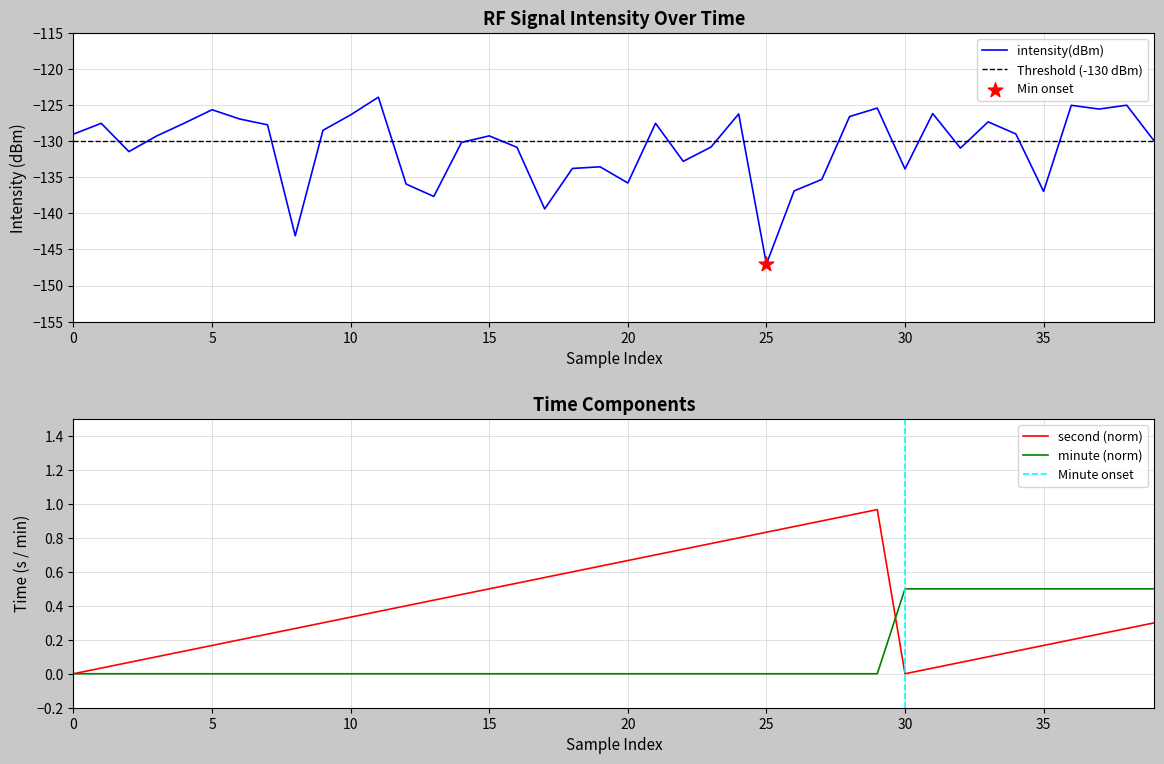

True or false: intensity(dBm) has a value of -184.7 at 5.

False